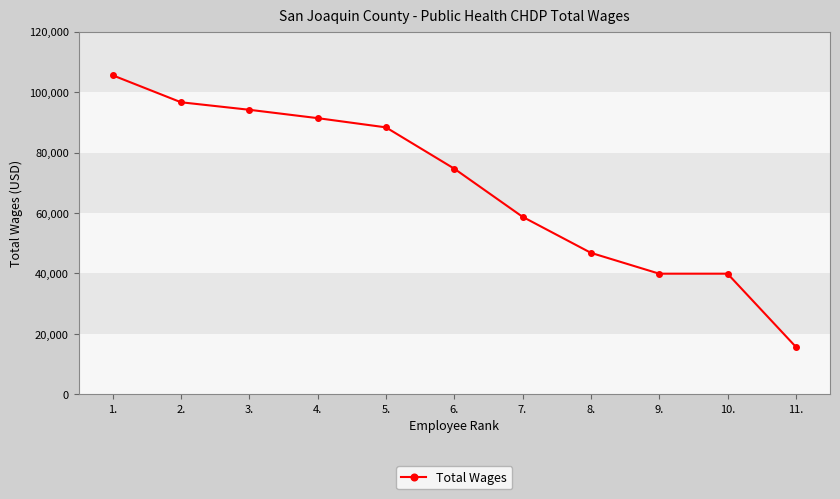

True or false: there are more than 1 points higher than both neighbors.

False